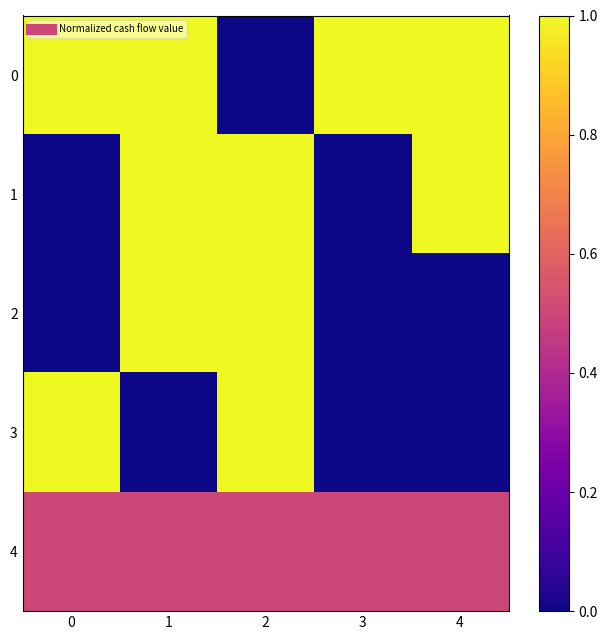

What is the spread (max minus min) of values at 2?

1.0